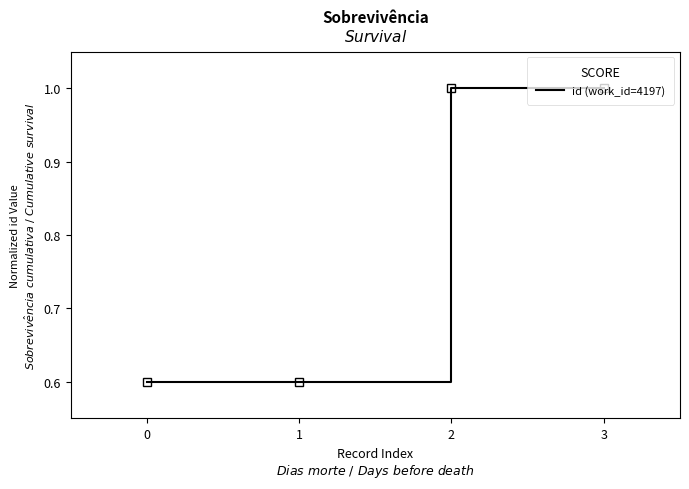

What is the maximum value shown in the chart?

1.0